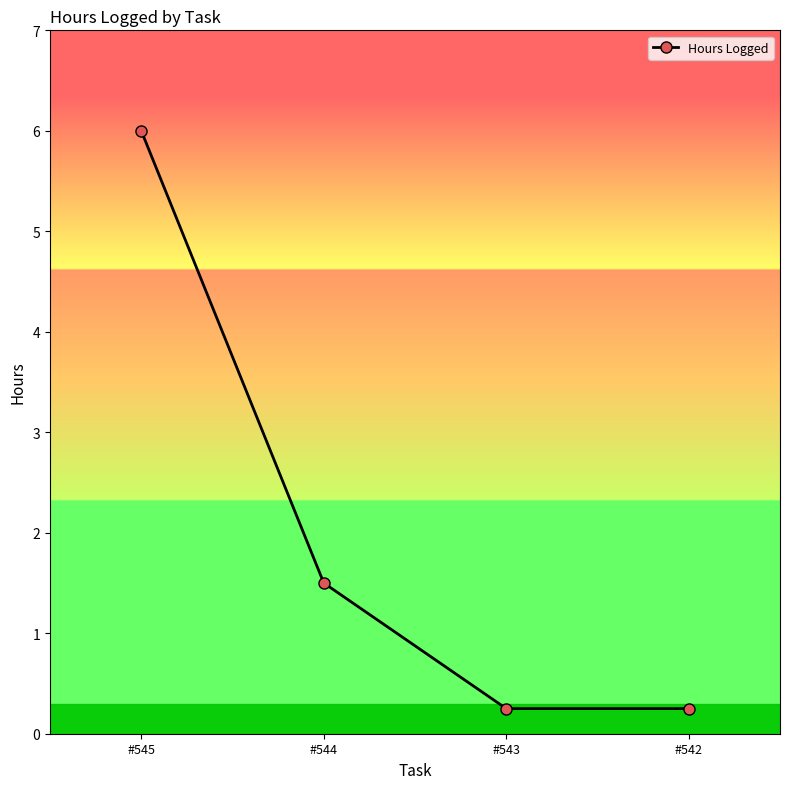

How many categories are shown in the chart?

4